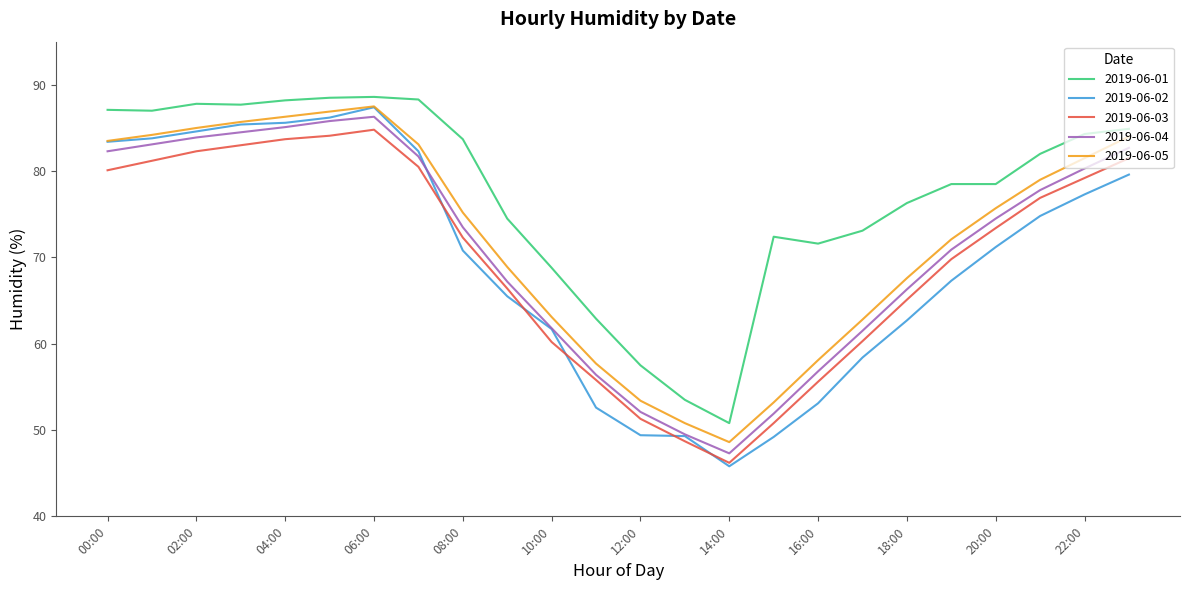

What is the minimum value for 2019-06-03?

46.2